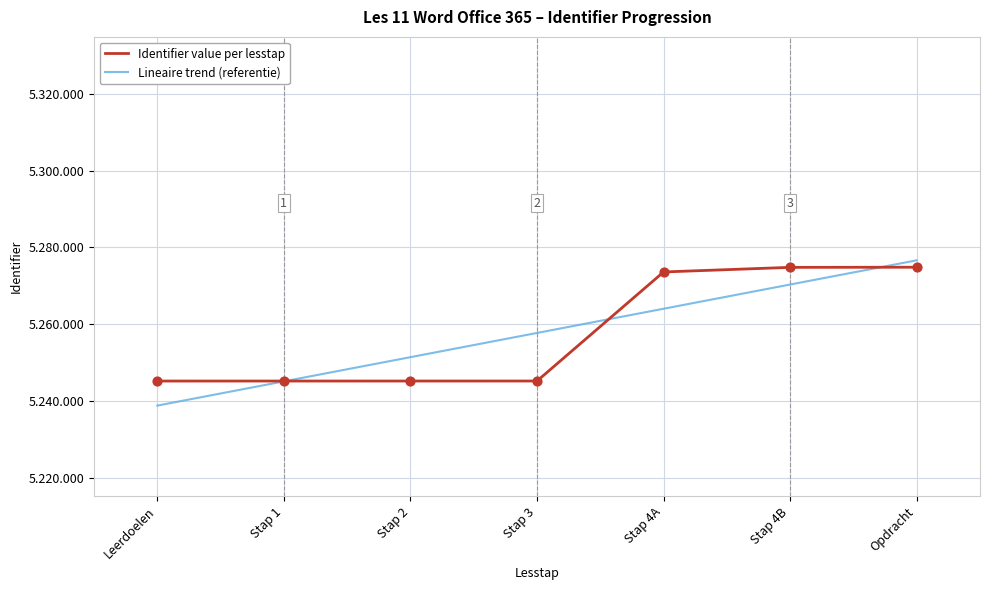

Which series has the largest total across all categories?

Identifier value per lesstap